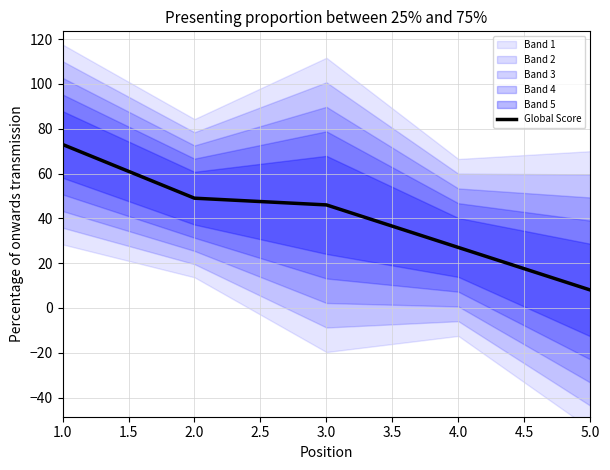

What is the minimum value for Global Score?

8